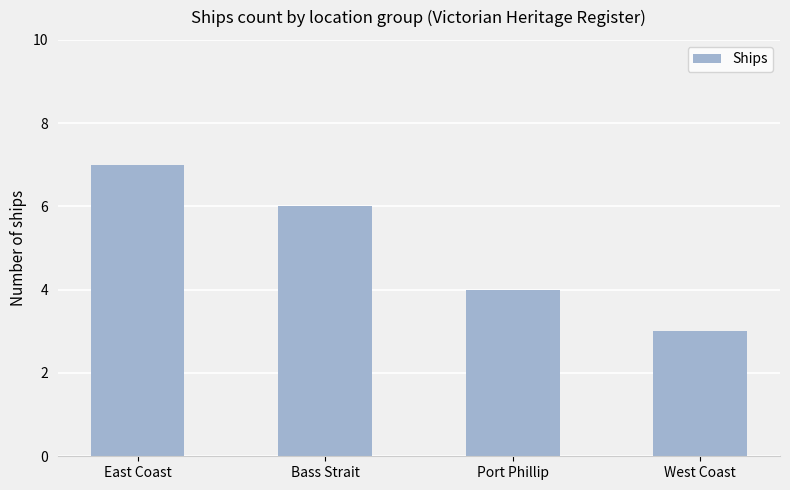

List the labels in order of value, smallest first.

West Coast, Port Phillip, Bass Strait, East Coast